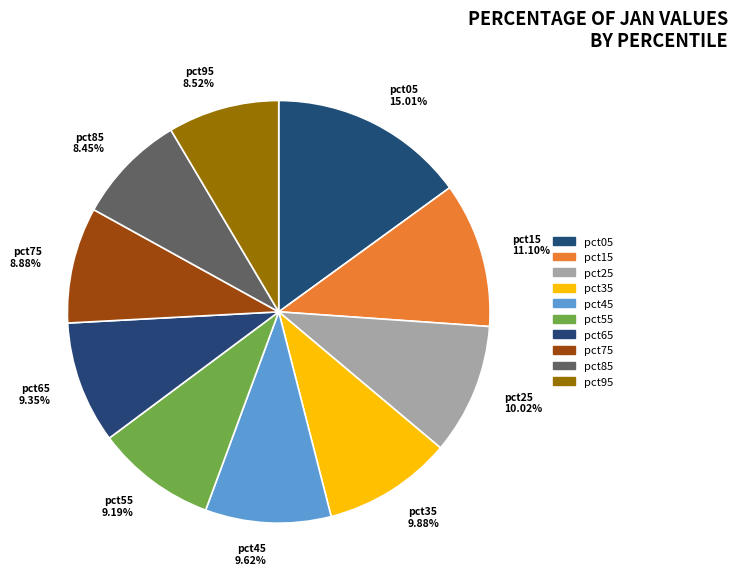

What percentage do pct15 and pct35 together represent?

21.0%